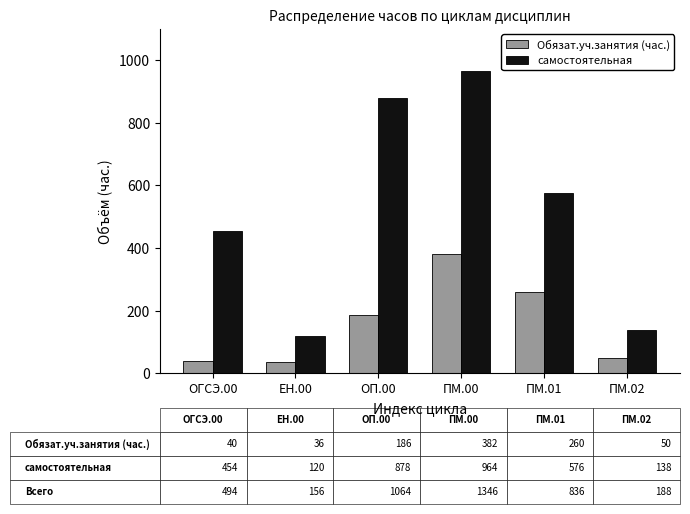

How many values in the самостоятельная series are below 576?

3